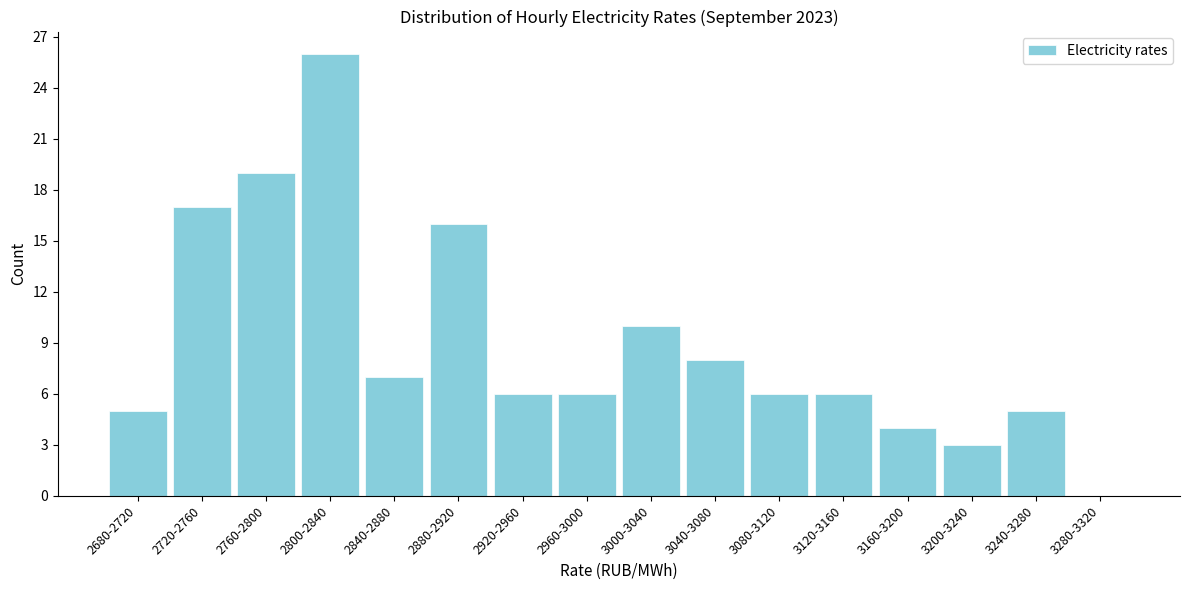

Reading left to right, list all the values displayed in this chart.

2680-2720=5	2720-2760=17	2760-2800=19	2800-2840=26	2840-2880=7	2880-2920=16	2920-2960=6	2960-3000=6	3000-3040=10	3040-3080=8	3080-3120=6	3120-3160=6	3160-3200=4	3200-3240=3	3240-3280=5	3280-3320=0